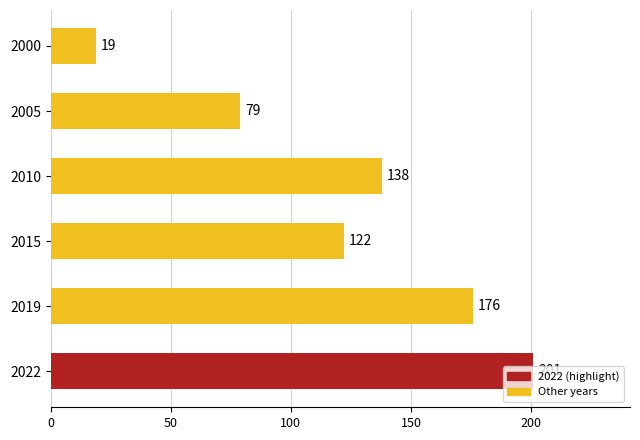

What is the sum of all values?

735